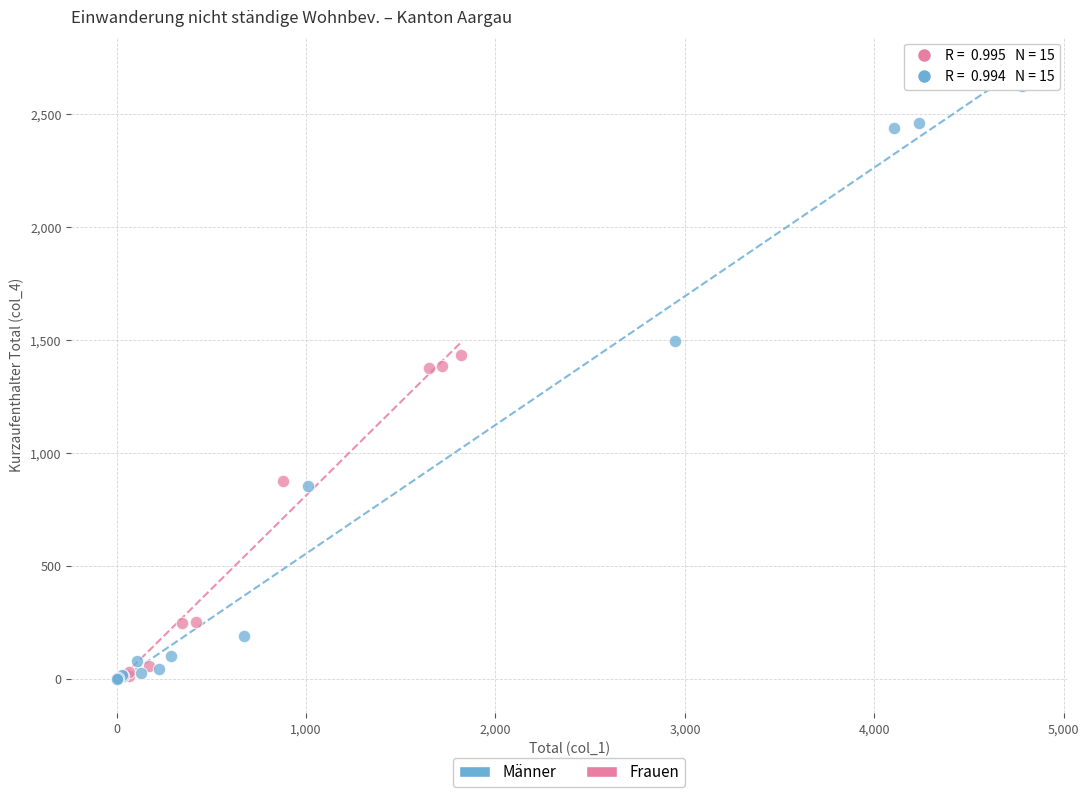

What are all the series names shown in the legend?

Männer, Frauen